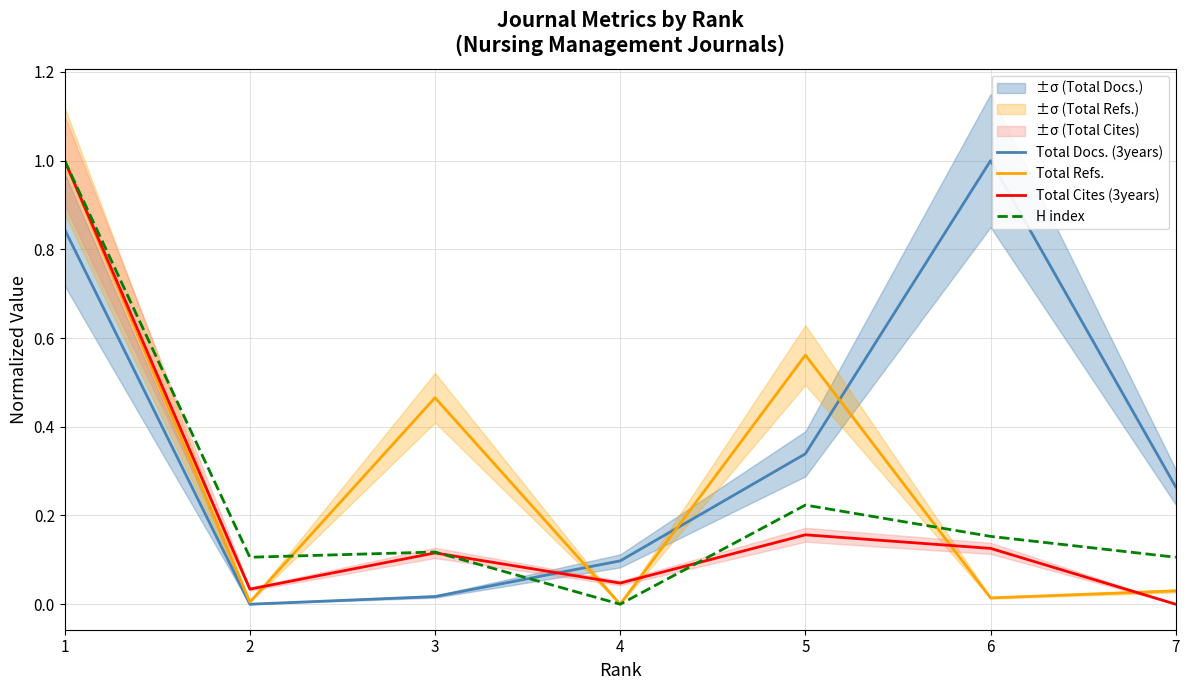

At how many categories does at least one series exceed 0?

7